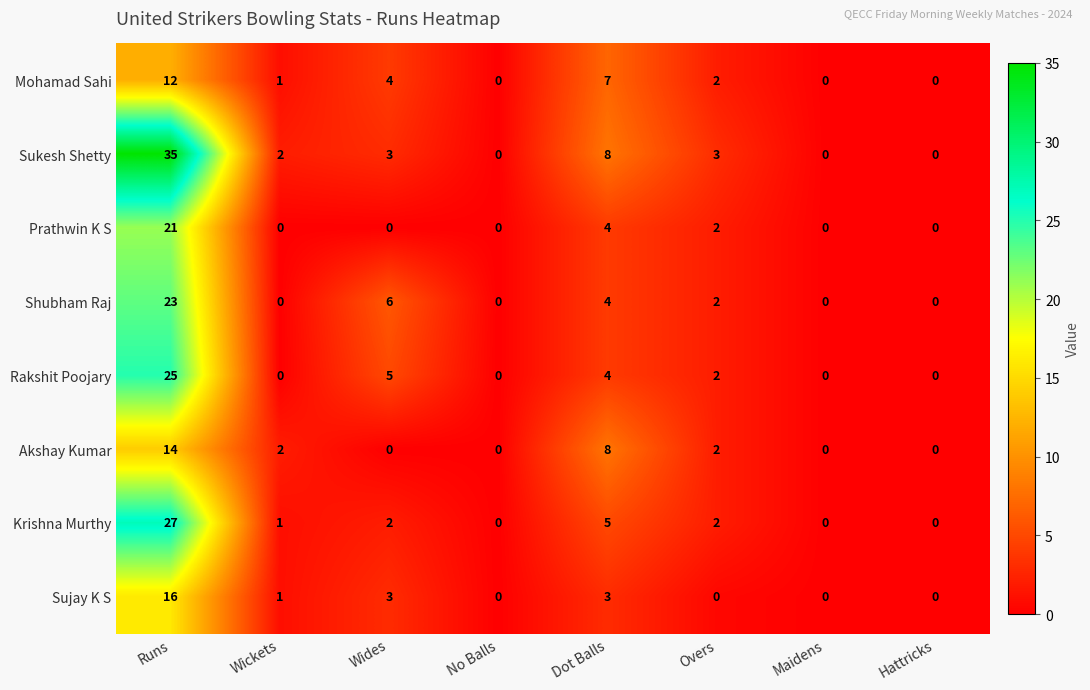

Is it true that Krishna Murthy equals 2 at Overs?

True